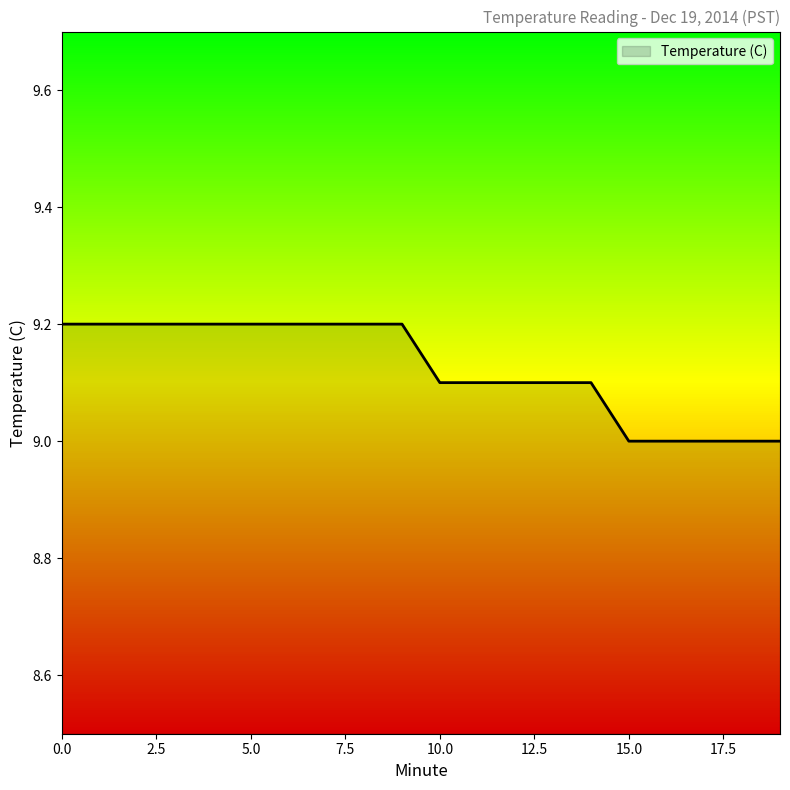

Count the values in the range 9 to 10.

20